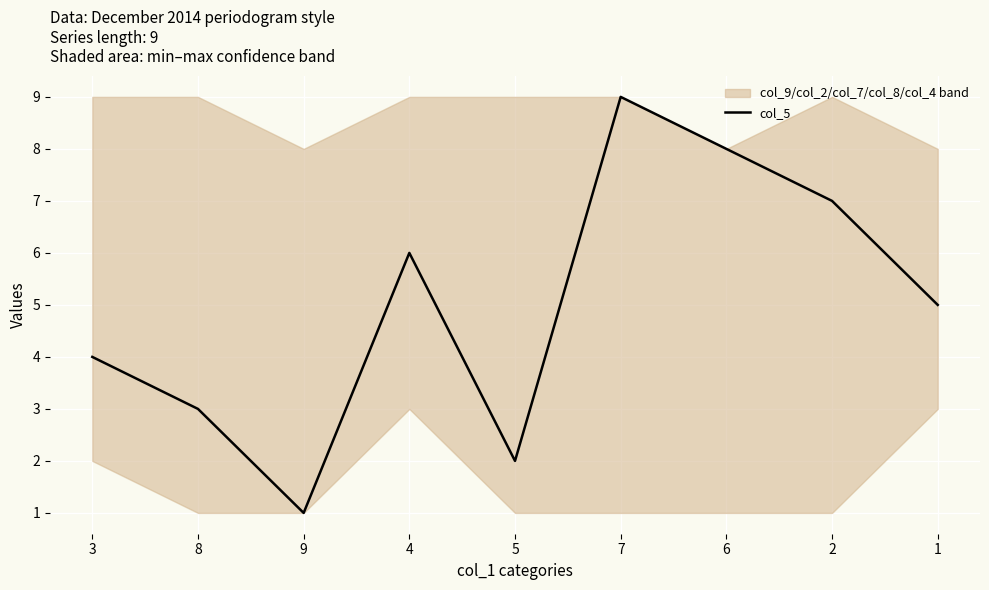

List the labels in order of value, smallest first.

9, 5, 8, 3, 1, 4, 2, 6, 7